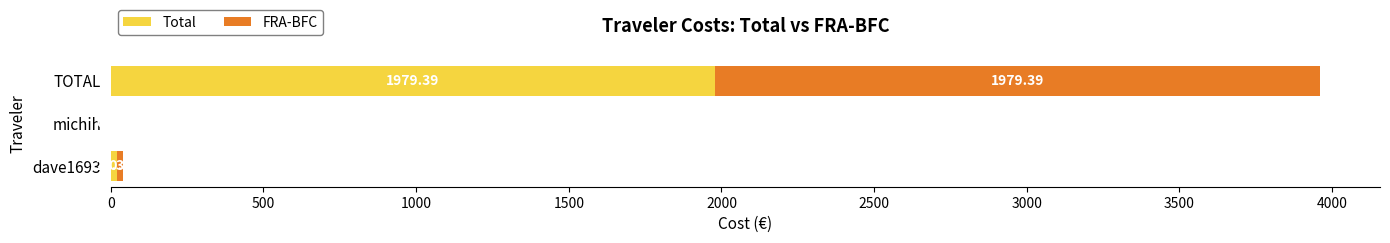

What are all the series names shown in the legend?

Total, FRA-BFC